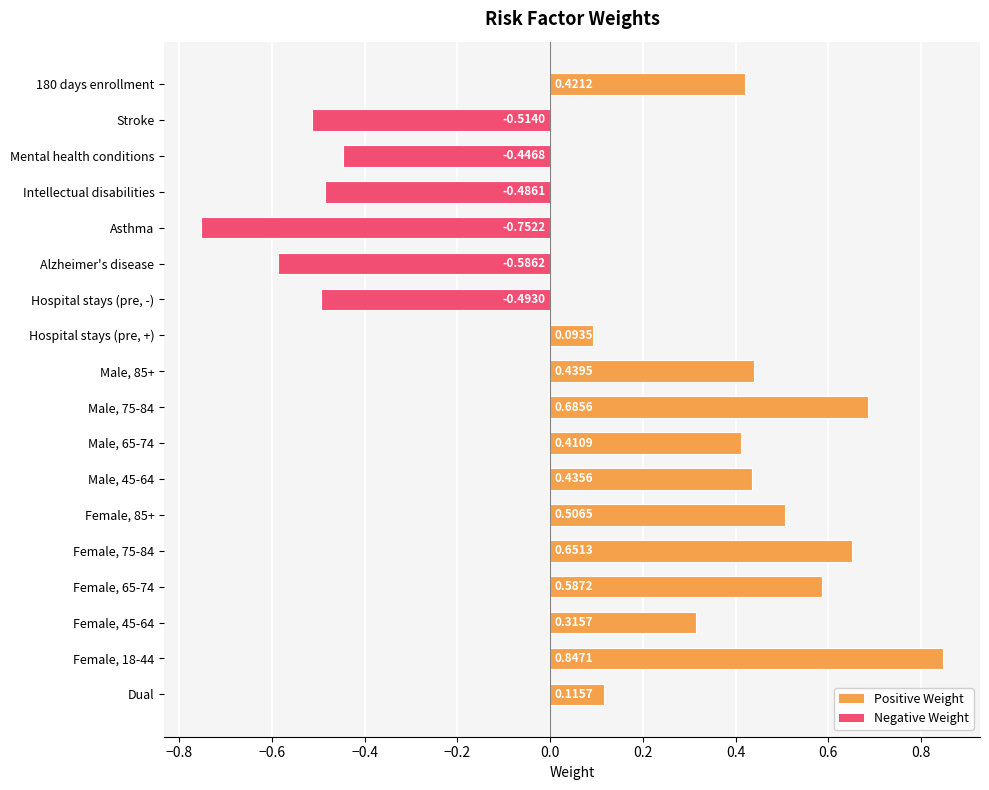

Rank the categories by value from highest to lowest.

Female, 18-44, Male, 75-84, Female, 75-84, Female, 65-74, Female, 85+, Male, 85+, Male, 45-64, 180 days enrollment, Male, 65-74, Female, 45-64, Dual, Hospital stays (pre, +), Mental health conditions, Intellectual disabilities, Hospital stays (pre, -), Stroke, Alzheimer's disease, Asthma